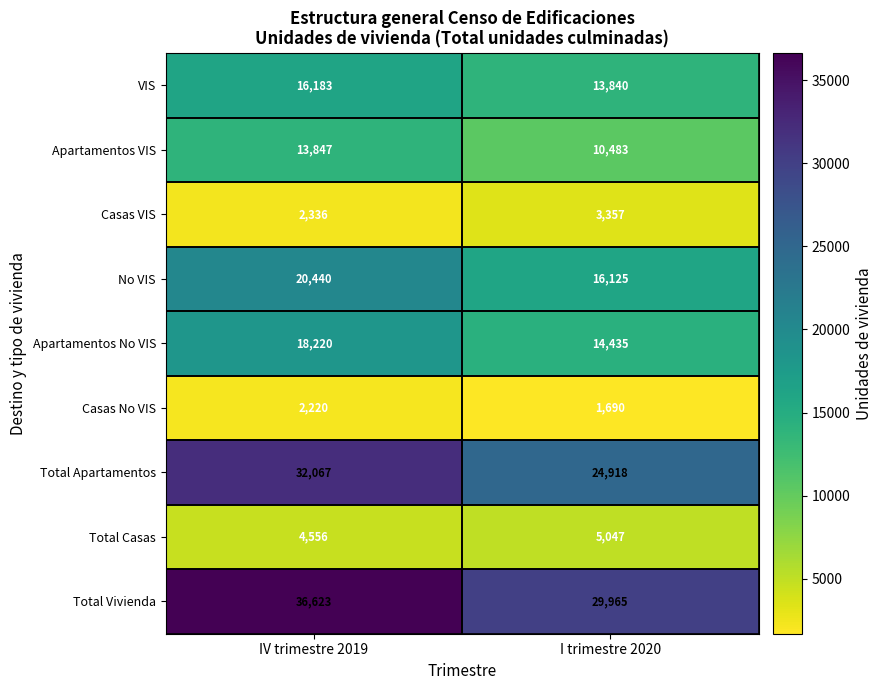

Which series has the widest spread of values?

Total Apartamentos